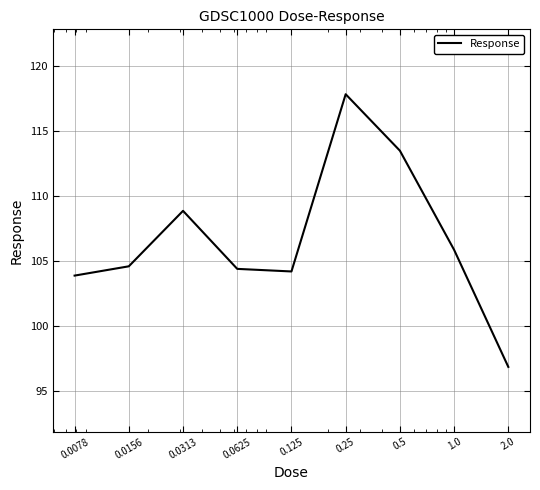

What is the maximum value shown in the chart?

117.8